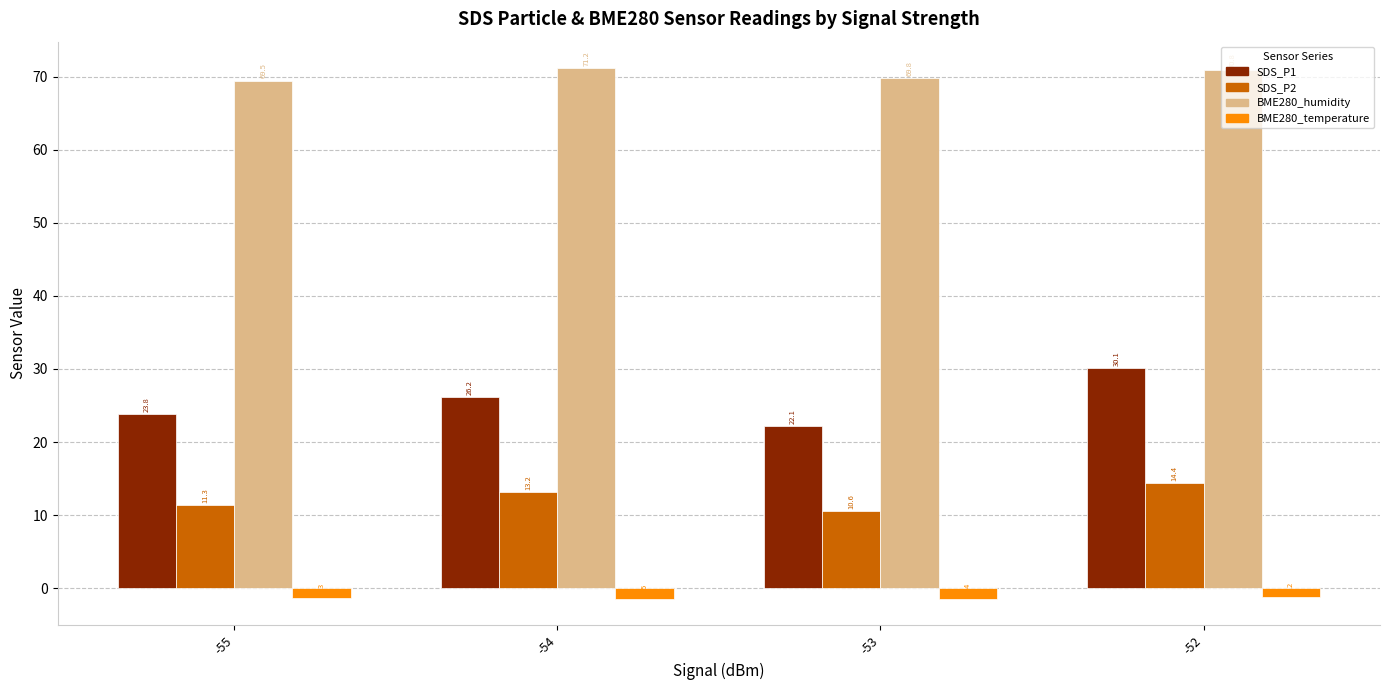

What is the average value of the SDS_P1 series?

25.6